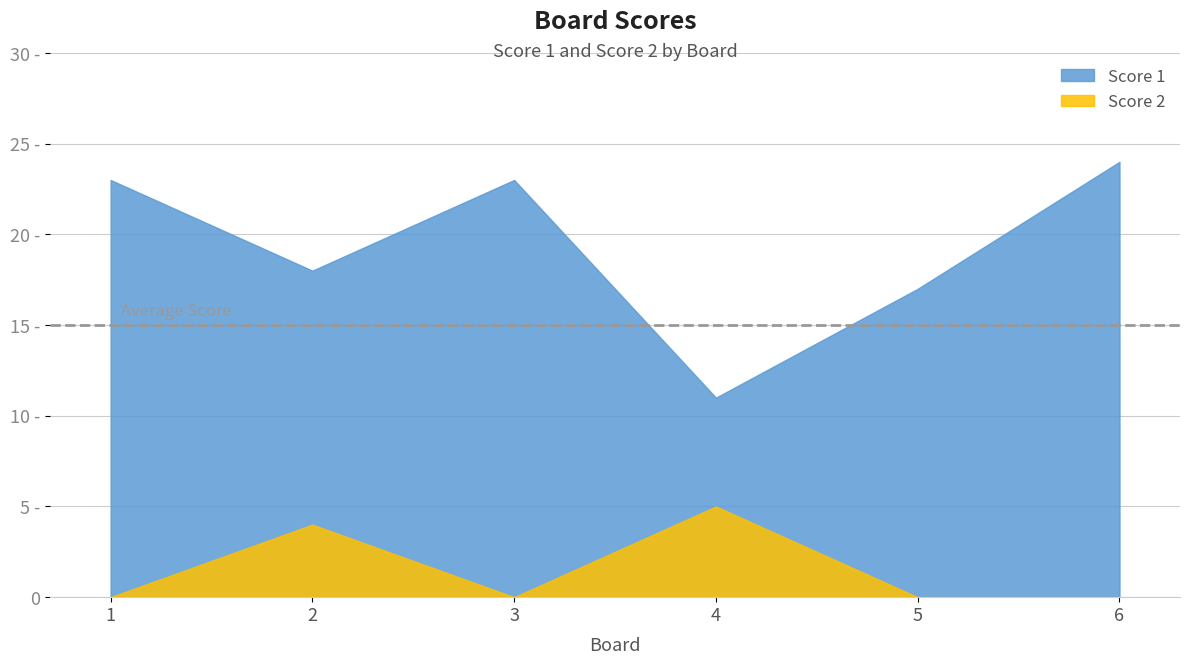

At which label does Score 2 reach its peak?

4